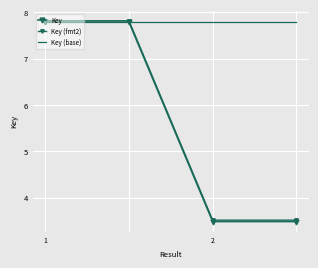

True or false: Key (base) has more than 2 interior local peaks.

False